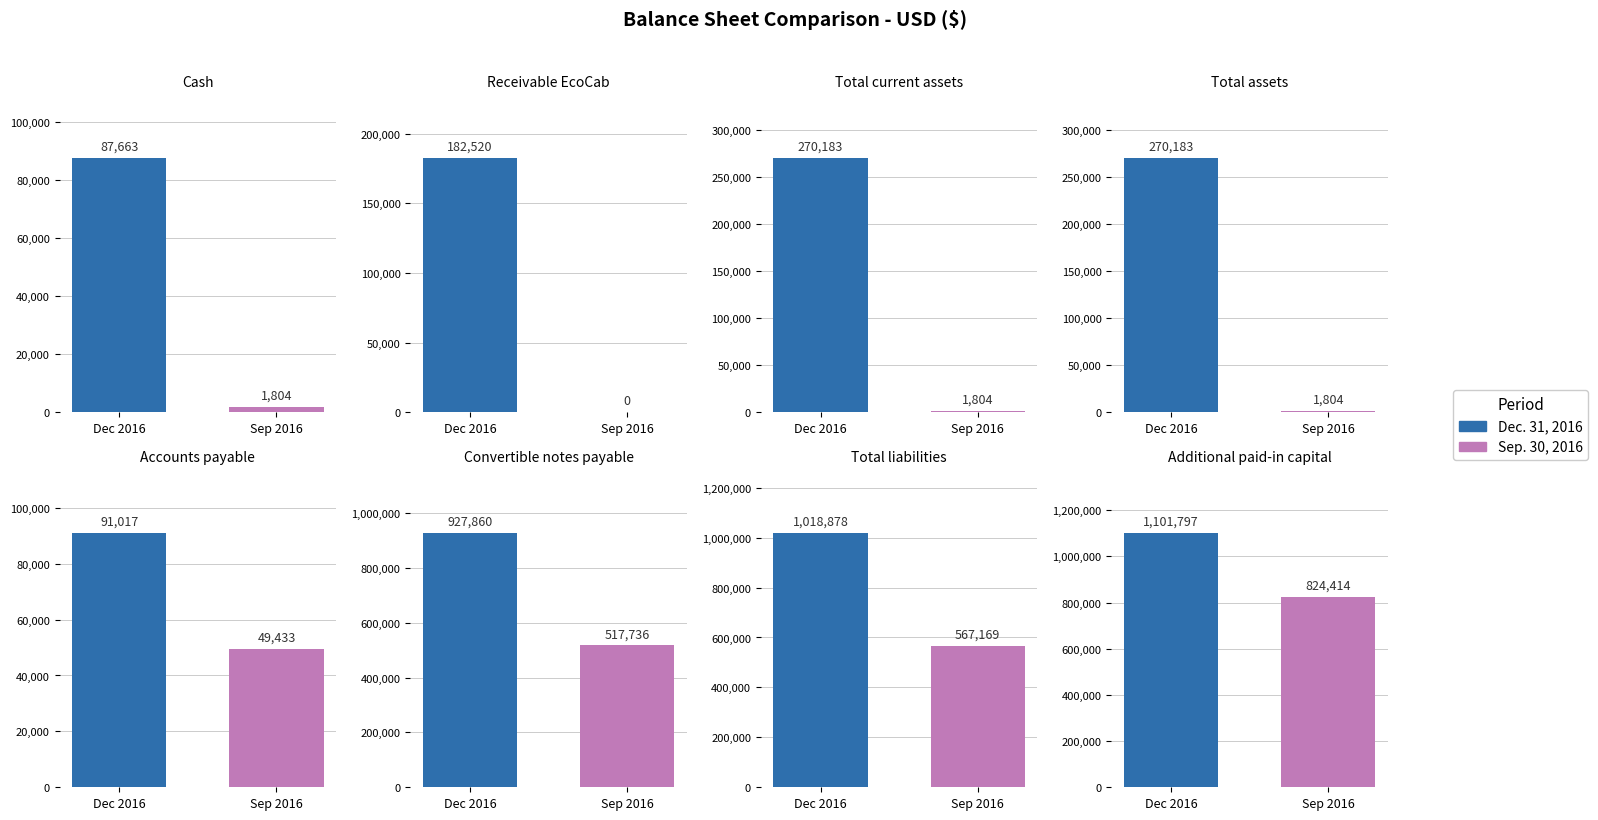

What position from the left is Total assets?

4